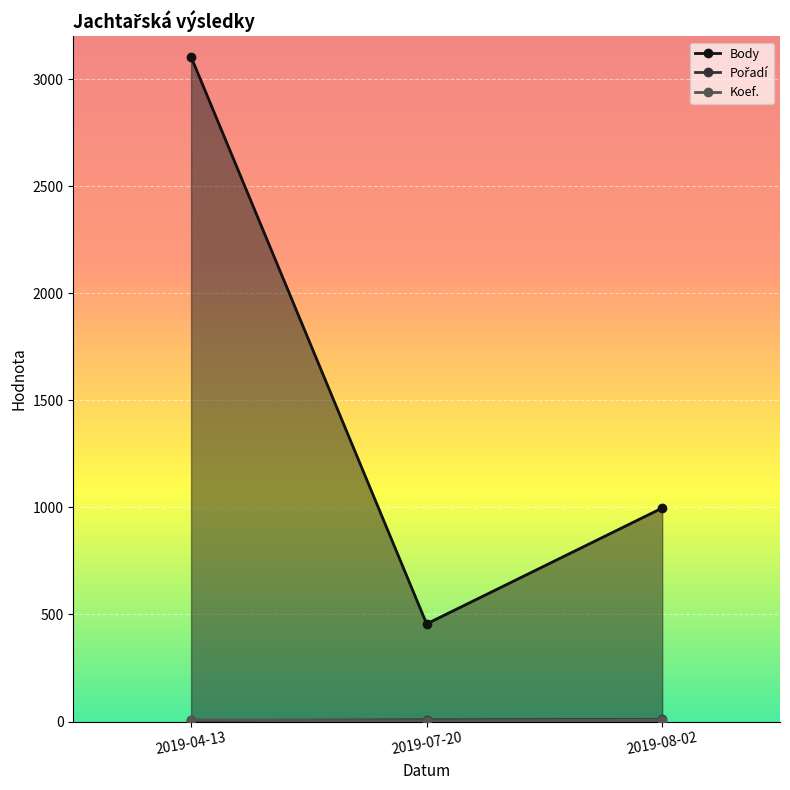

At 2019-04-13, list the series in order from smallest to largest.

Pořadí, Koef., Body